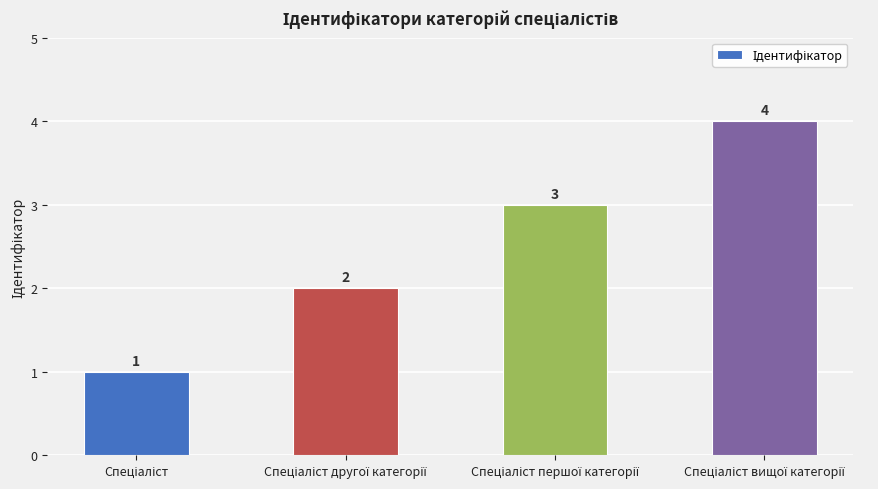

What is the difference between the maximum and minimum values?

3